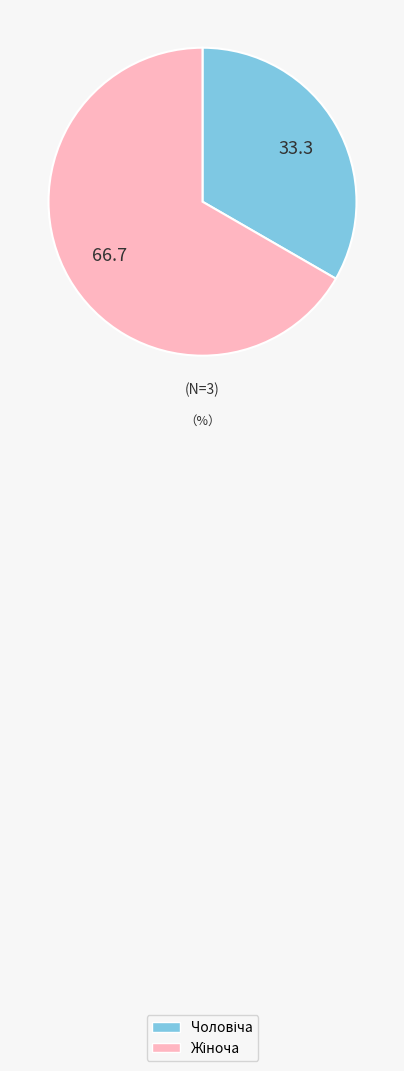

How many segments does this pie chart have?

2